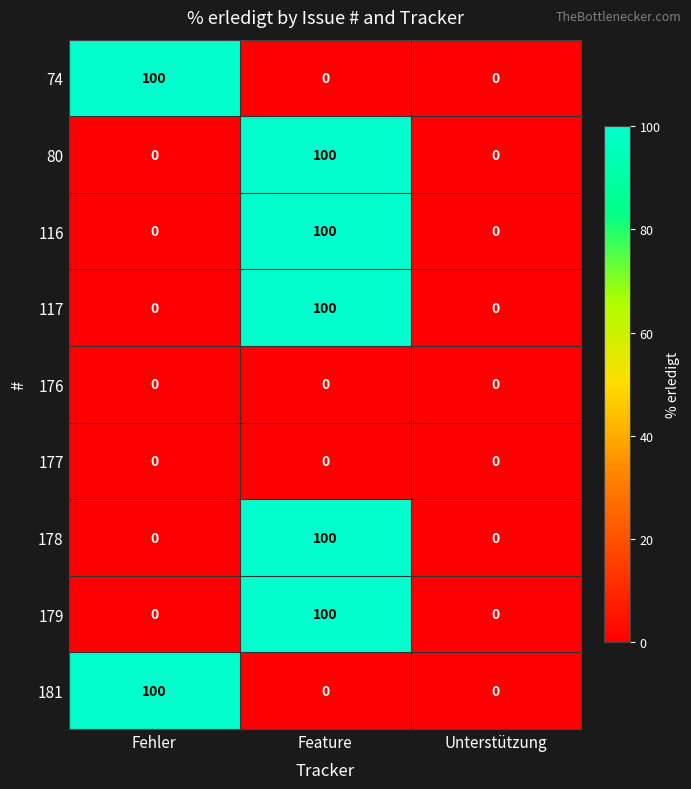

True or false: 179 has a value of -49 at Fehler.

False